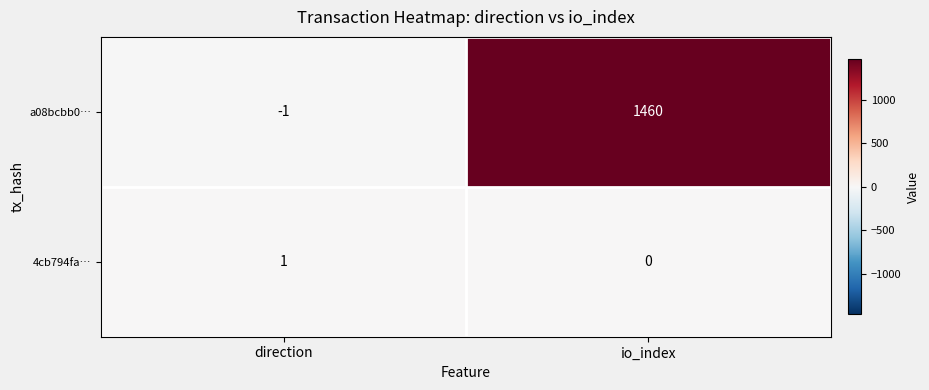

What is the total value across all series at io_index?

1460